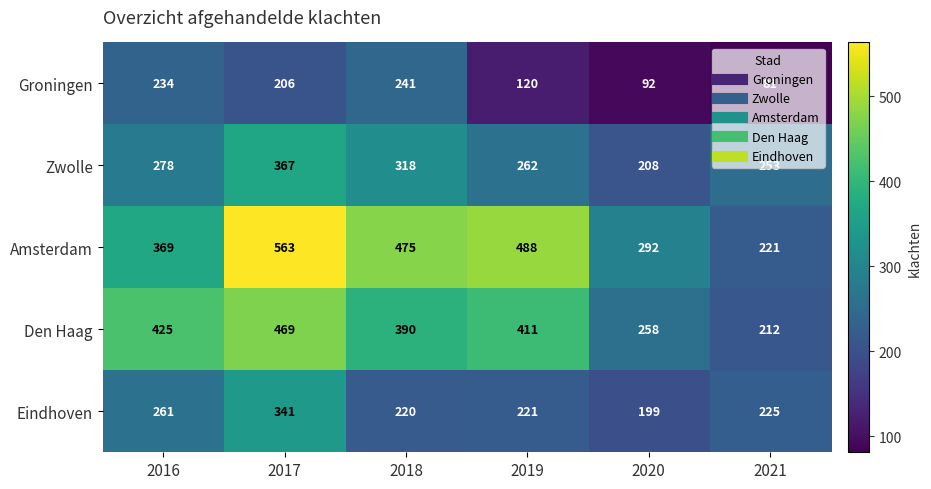

At which category is the sum across all series the highest?

2017